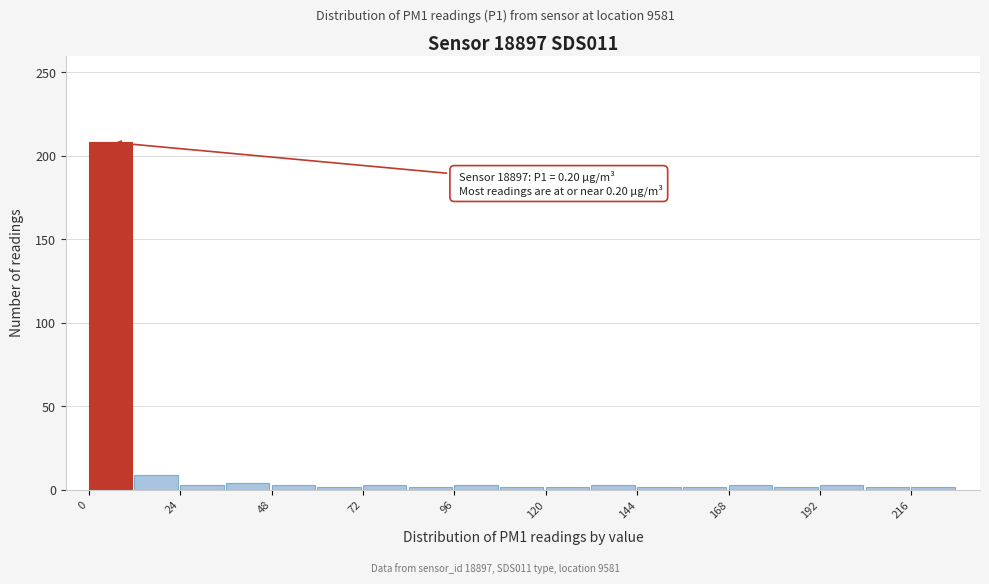

Read against the x-axis, roughly where is the centre of the tallest bar?

5